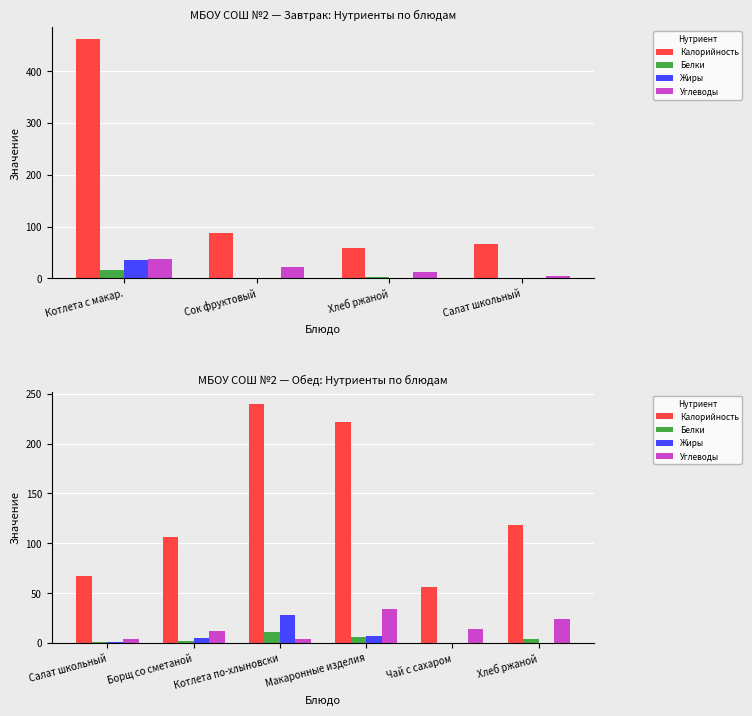

True or false: Углеводы has a value of 6 at Салат школьный.

False